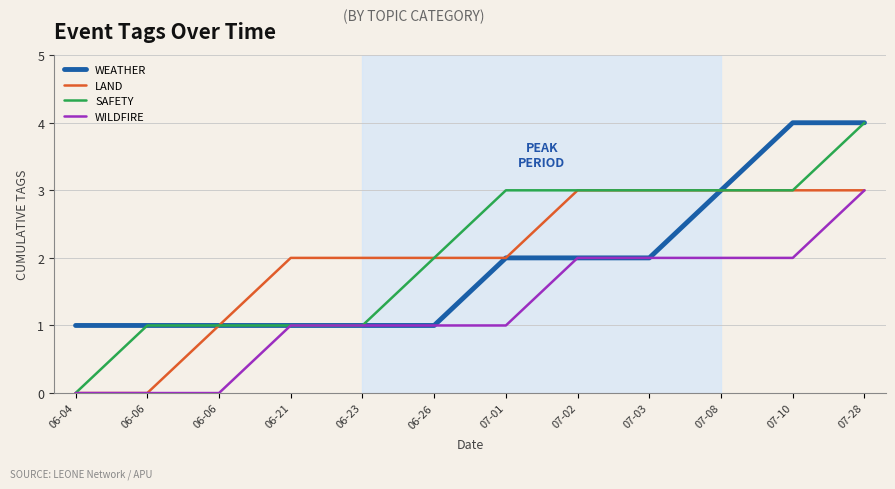

What is the total value across all series at 07-03?

10